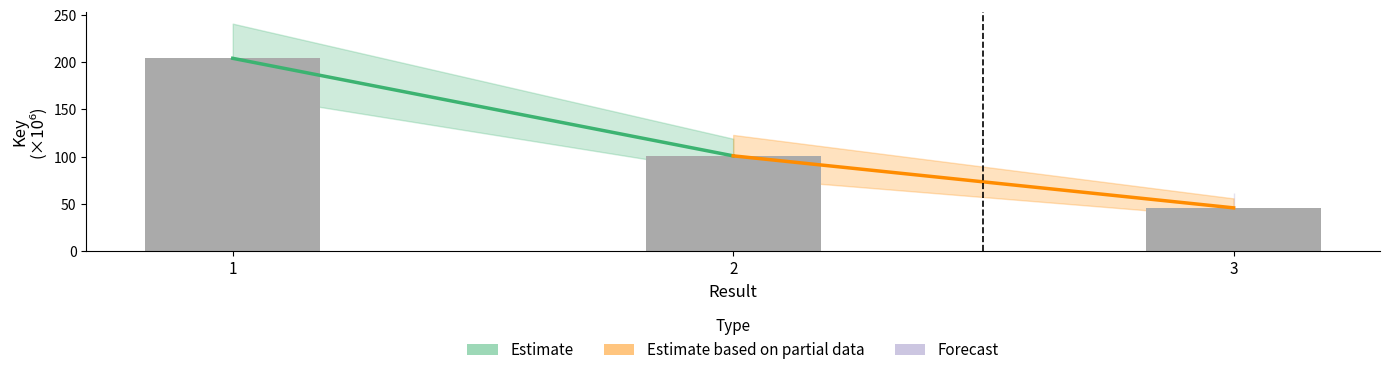

What is the value of the 2nd bar from the left?

100.8